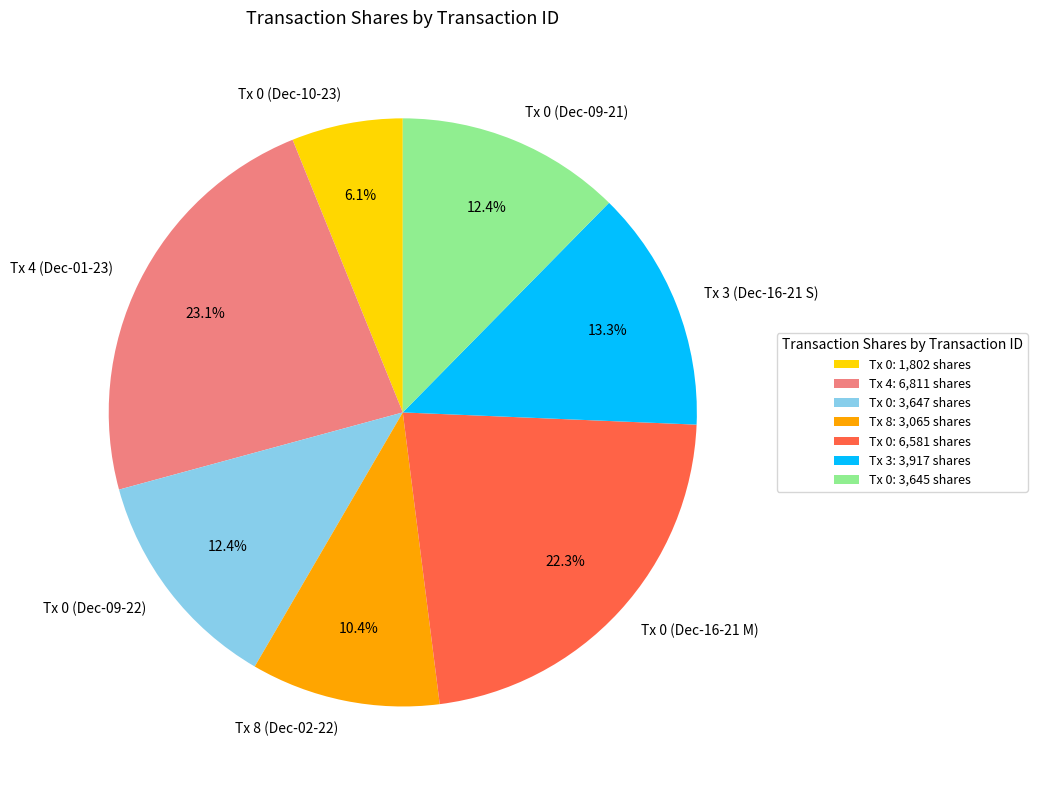

What portion of the pie excludes Tx 0 (Dec-10-23)?

93.9%